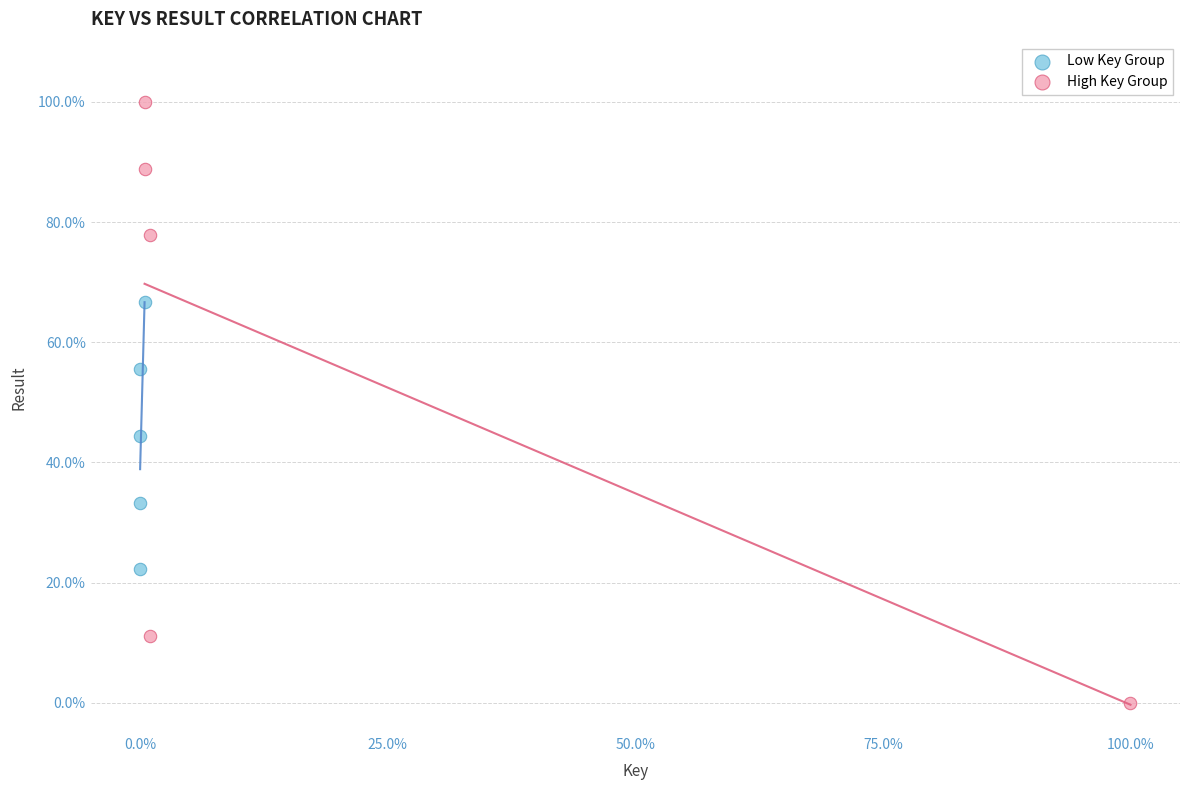

Which series contains the lowest Y value?

High Key Group